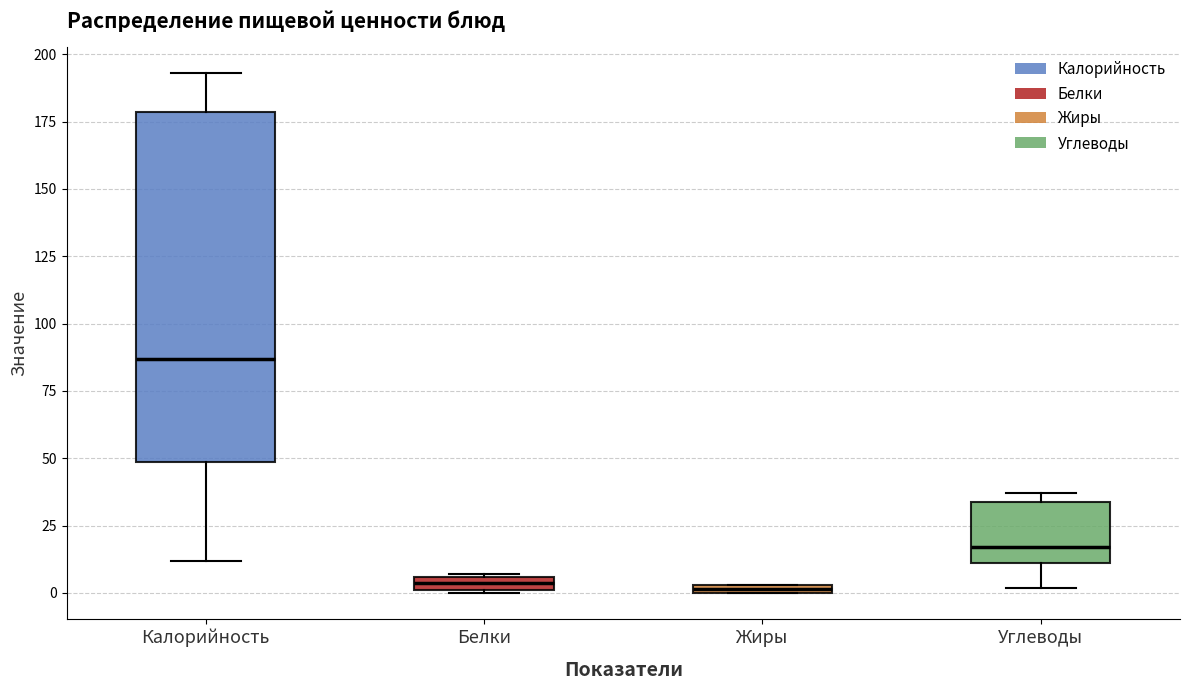

Which box has the highest median line?

Калорийность